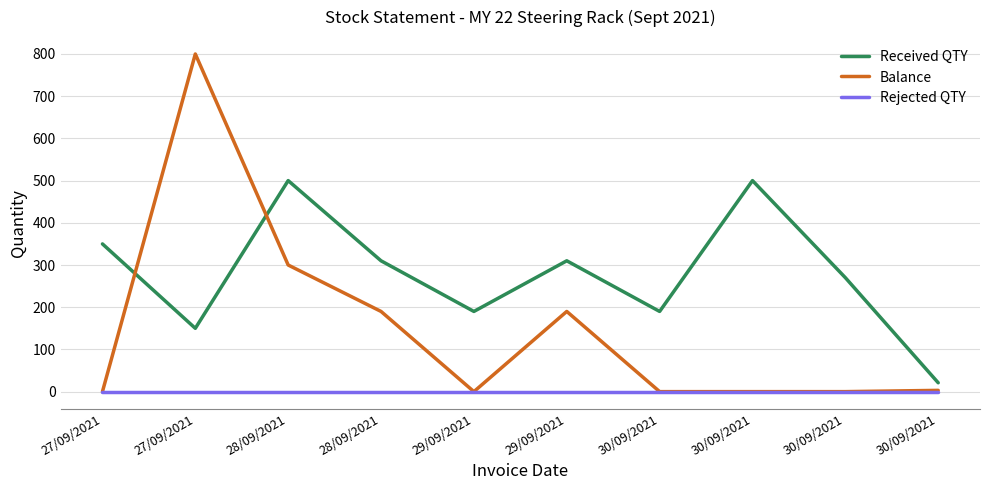

Reading right to left, list all the values displayed in this chart.

Received QTY: 30/09/2021=21	30/09/2021=270	30/09/2021=500	30/09/2021=190	29/09/2021=310	29/09/2021=190	28/09/2021=310	28/09/2021=500	27/09/2021=150	27/09/2021=350
Balance: 30/09/2021=3	30/09/2021=0	30/09/2021=0	30/09/2021=0	29/09/2021=190	29/09/2021=0	28/09/2021=190	28/09/2021=300	27/09/2021=800	27/09/2021=0
Rejected QTY: 30/09/2021=0	30/09/2021=0	30/09/2021=0	30/09/2021=0	29/09/2021=0	29/09/2021=0	28/09/2021=0	28/09/2021=0	27/09/2021=0	27/09/2021=0